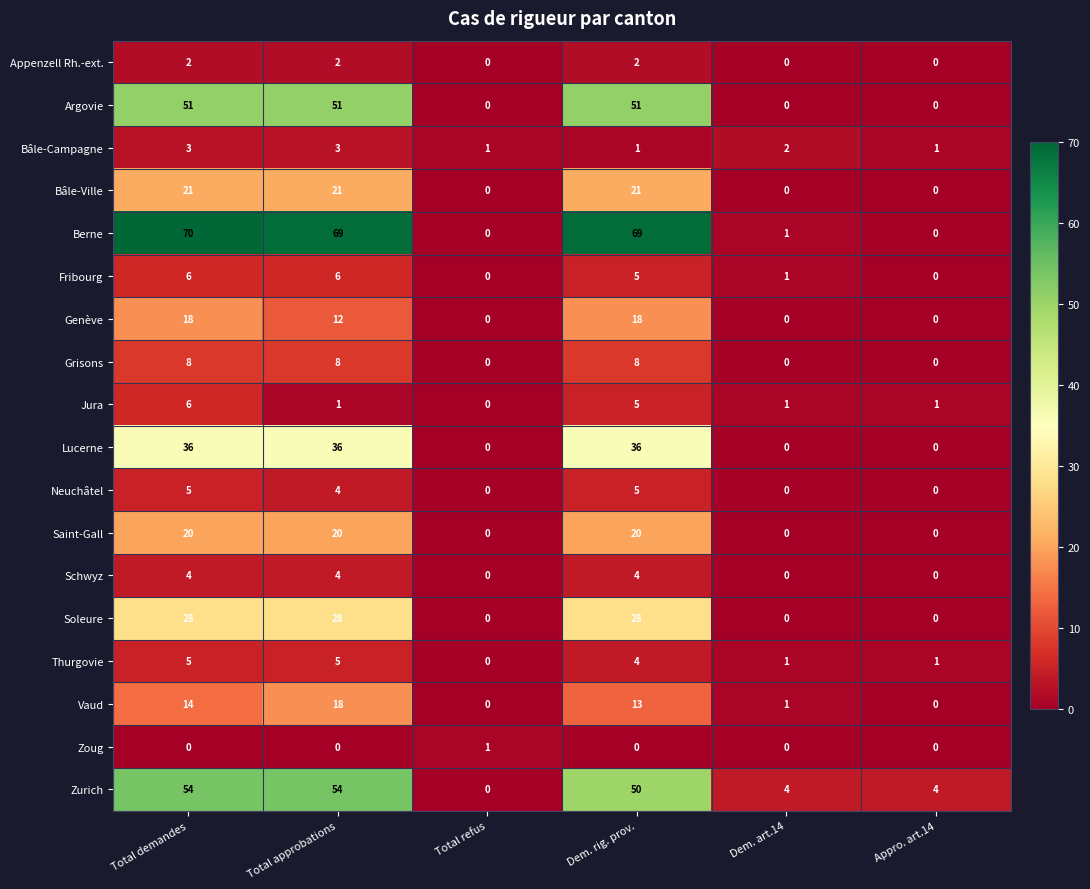

What is the difference between the highest and lowest values at Total demandes?

70